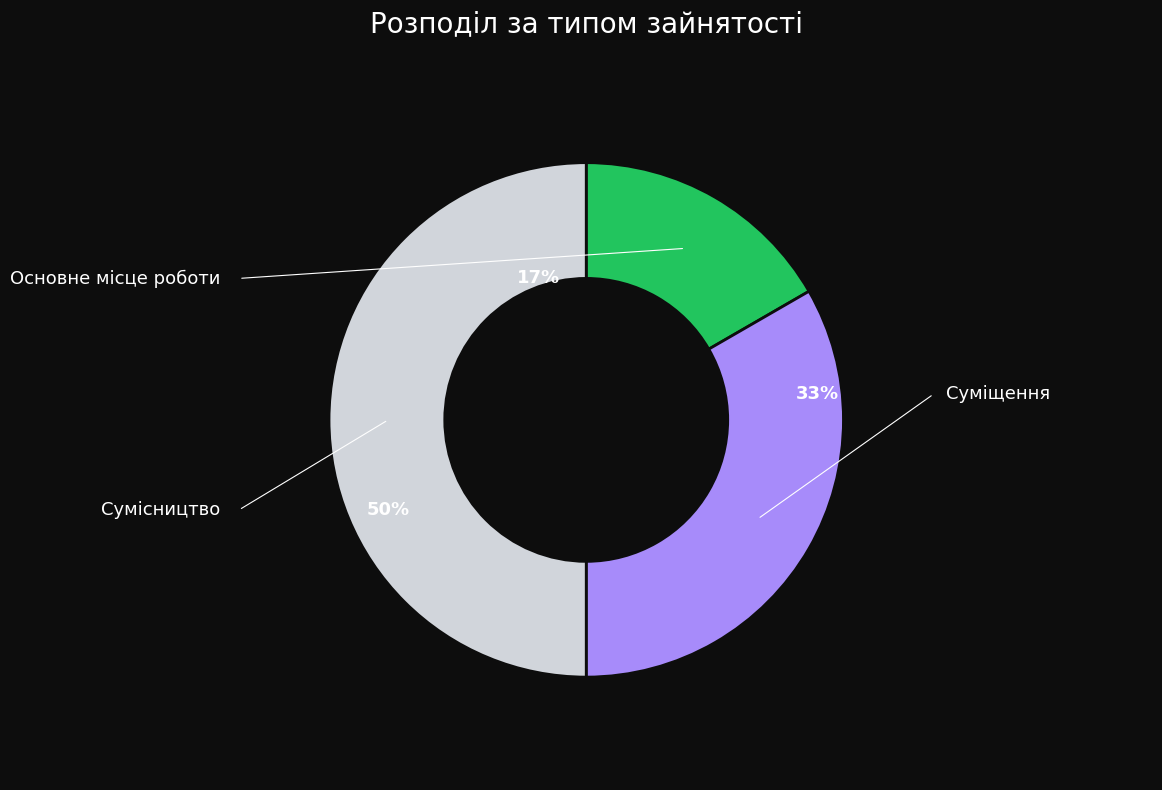

Does Сумісництво account for over 50% of the chart?

No